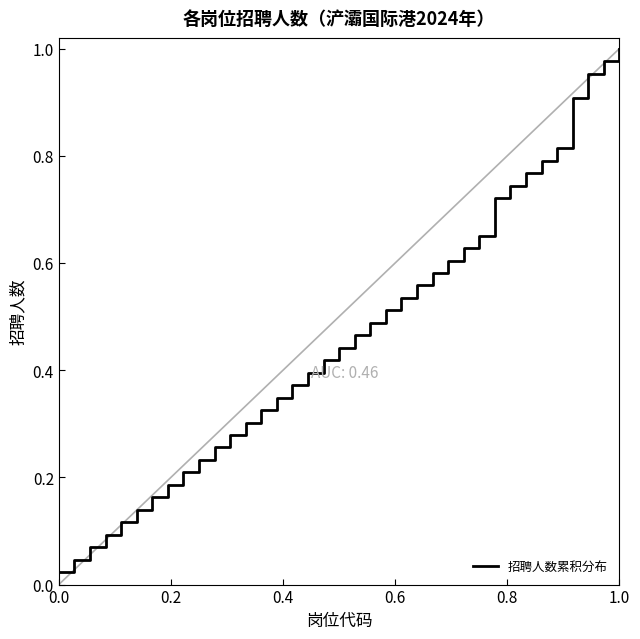

The value at 1.0 is 1.0. True or false?

True